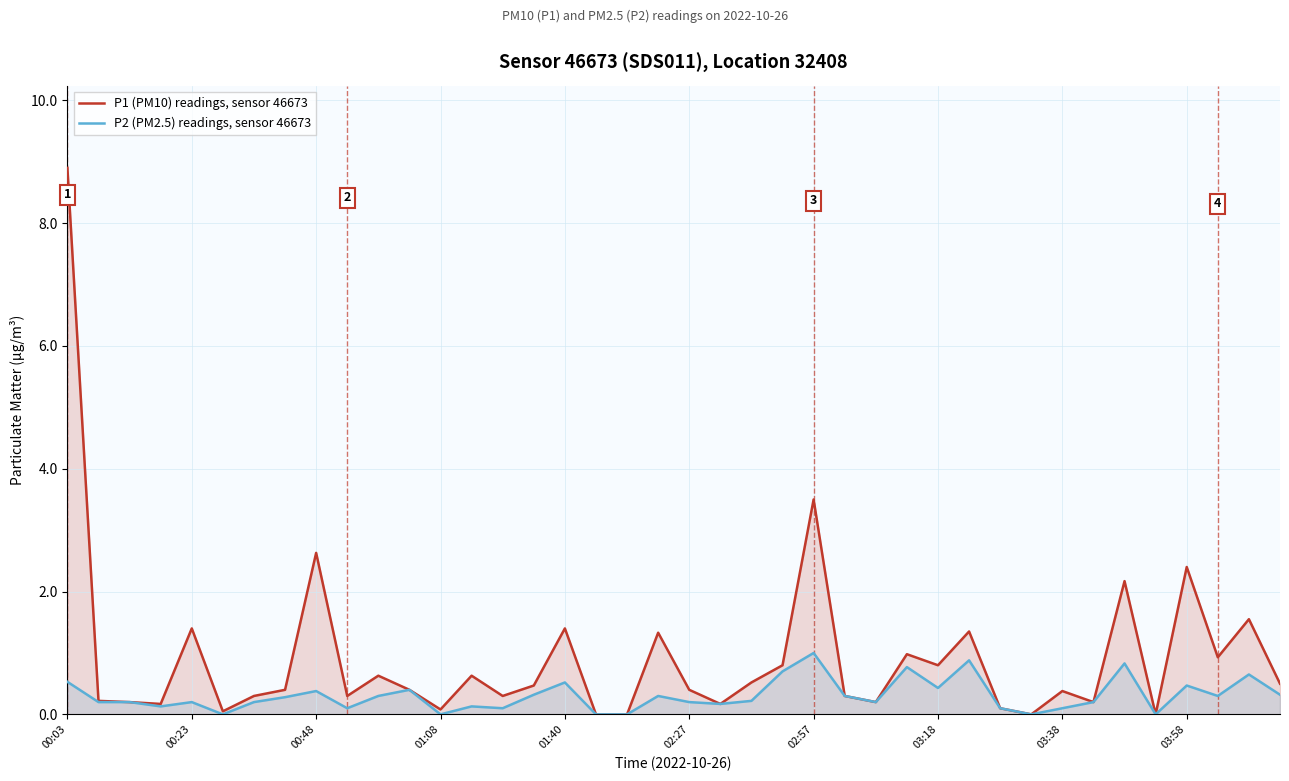

How many interior local valleys does the P1 (PM10) readings, sensor 46673 series have?

12